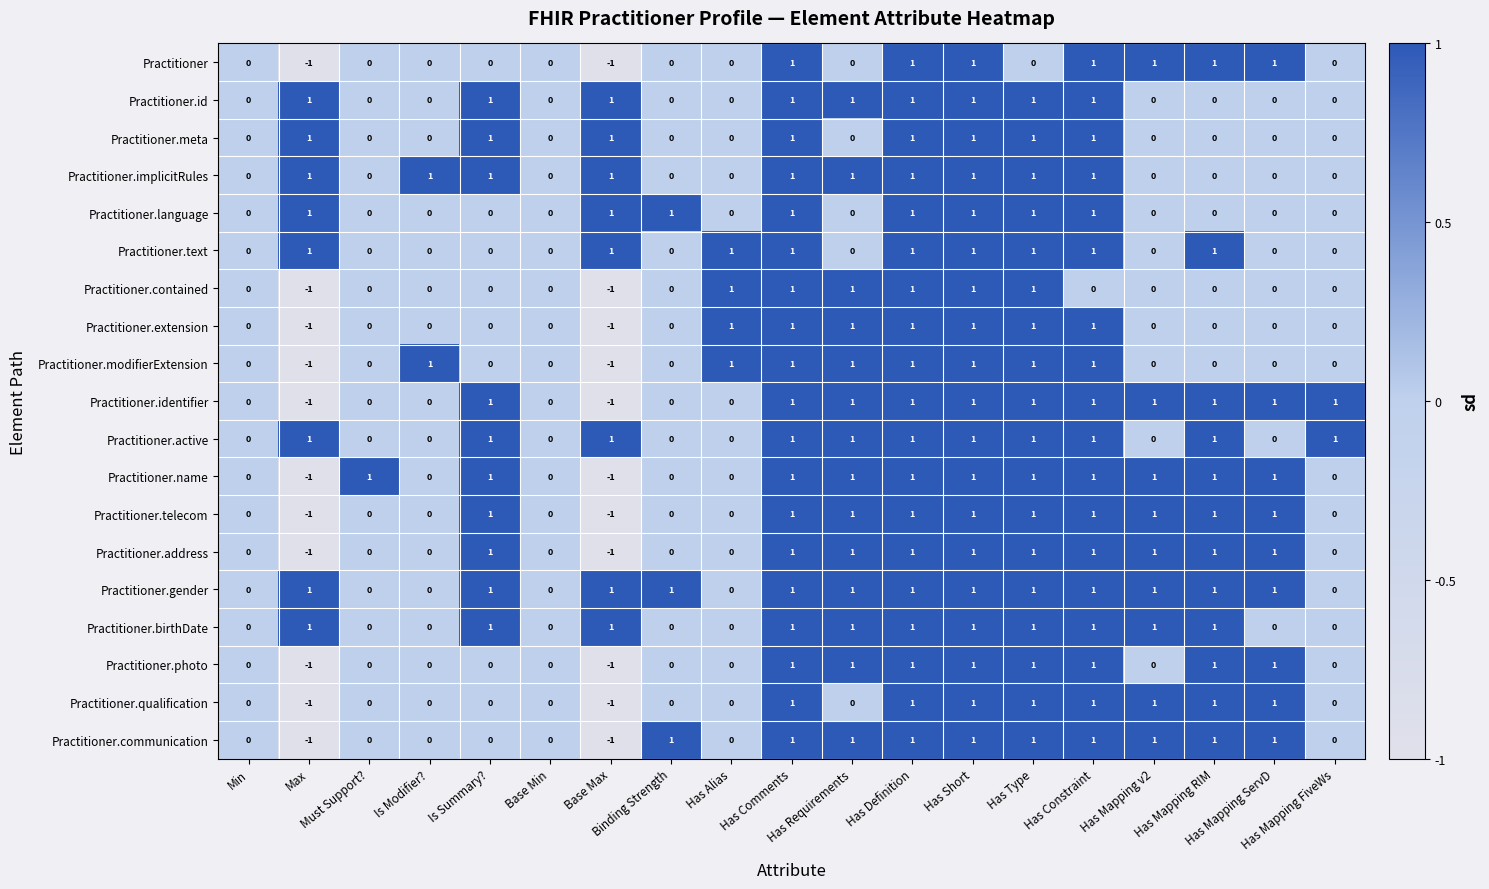

What is the difference between the highest and lowest values at Has Mapping FiveWs?

1